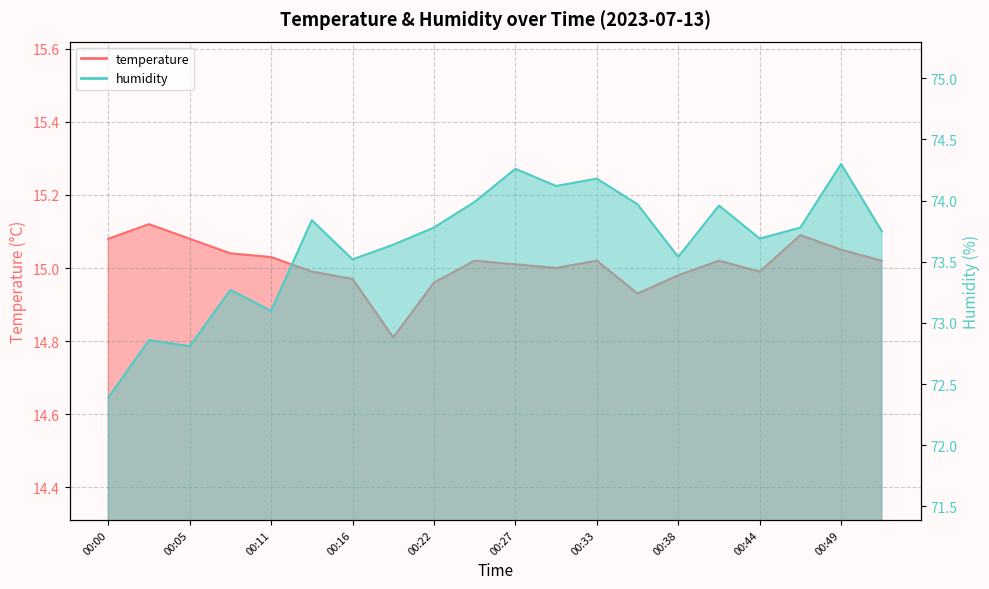

True or false: temperature and humidity intersect in this chart.

False